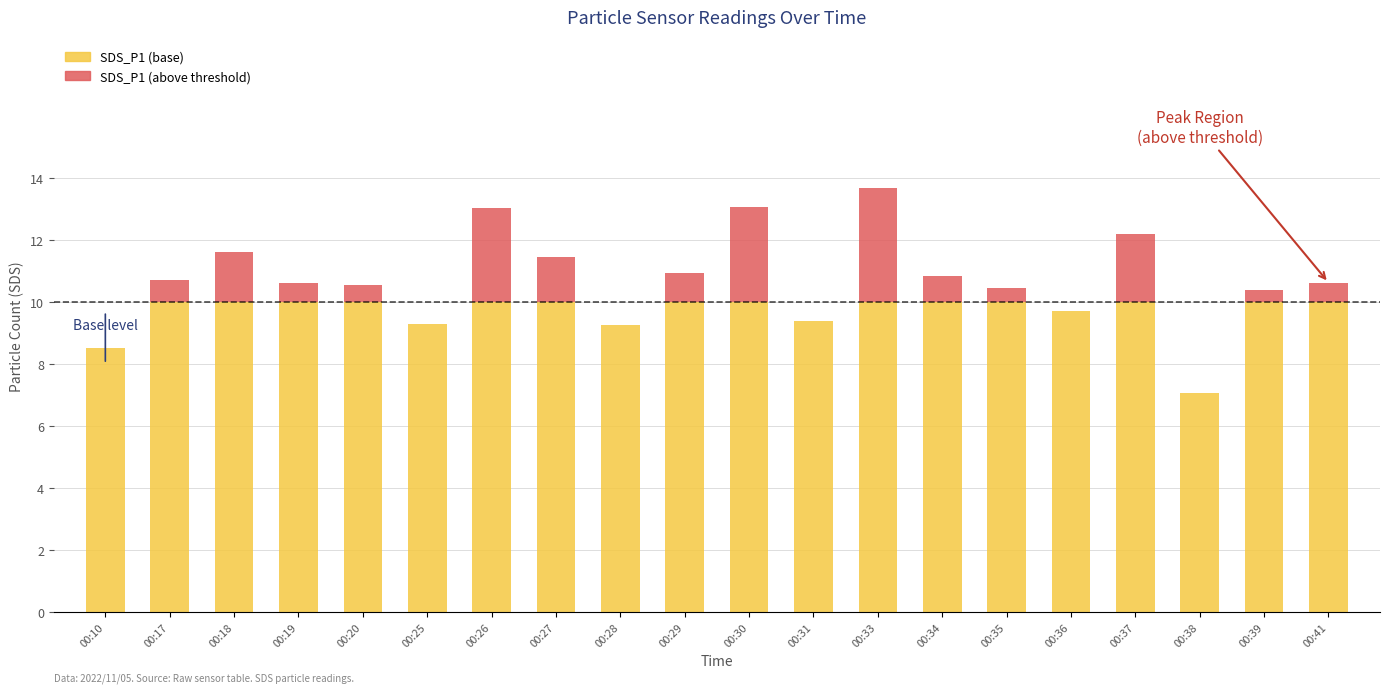

What is the highest value of the SDS_P1 (base) series?

10.0